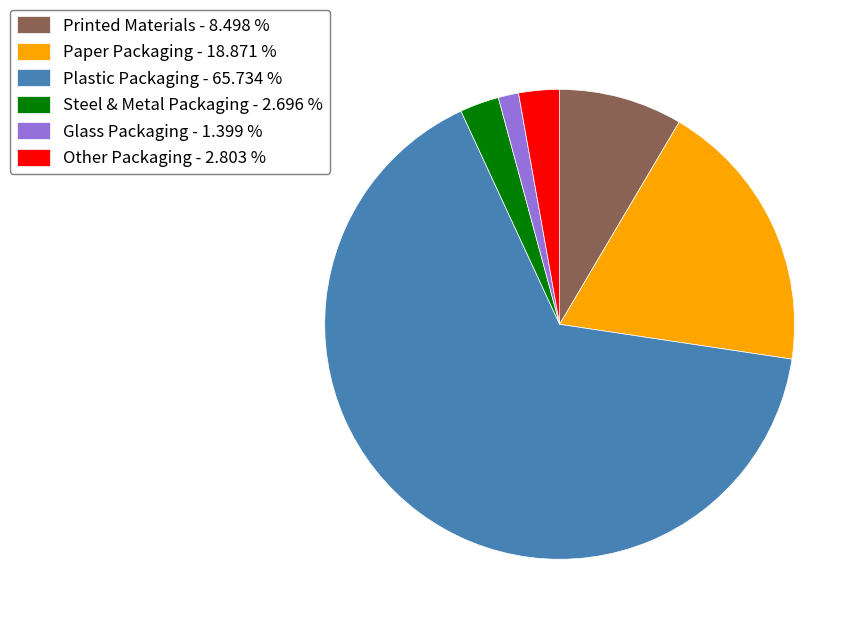

What is the smallest slice in the pie chart?

Glass Packaging